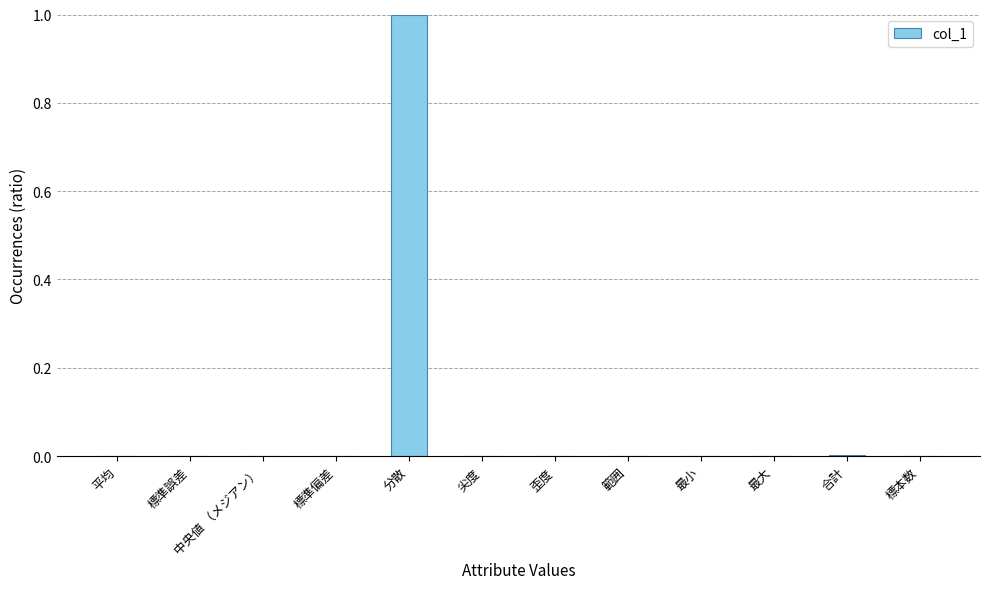

How many distinct data groups are displayed?

1